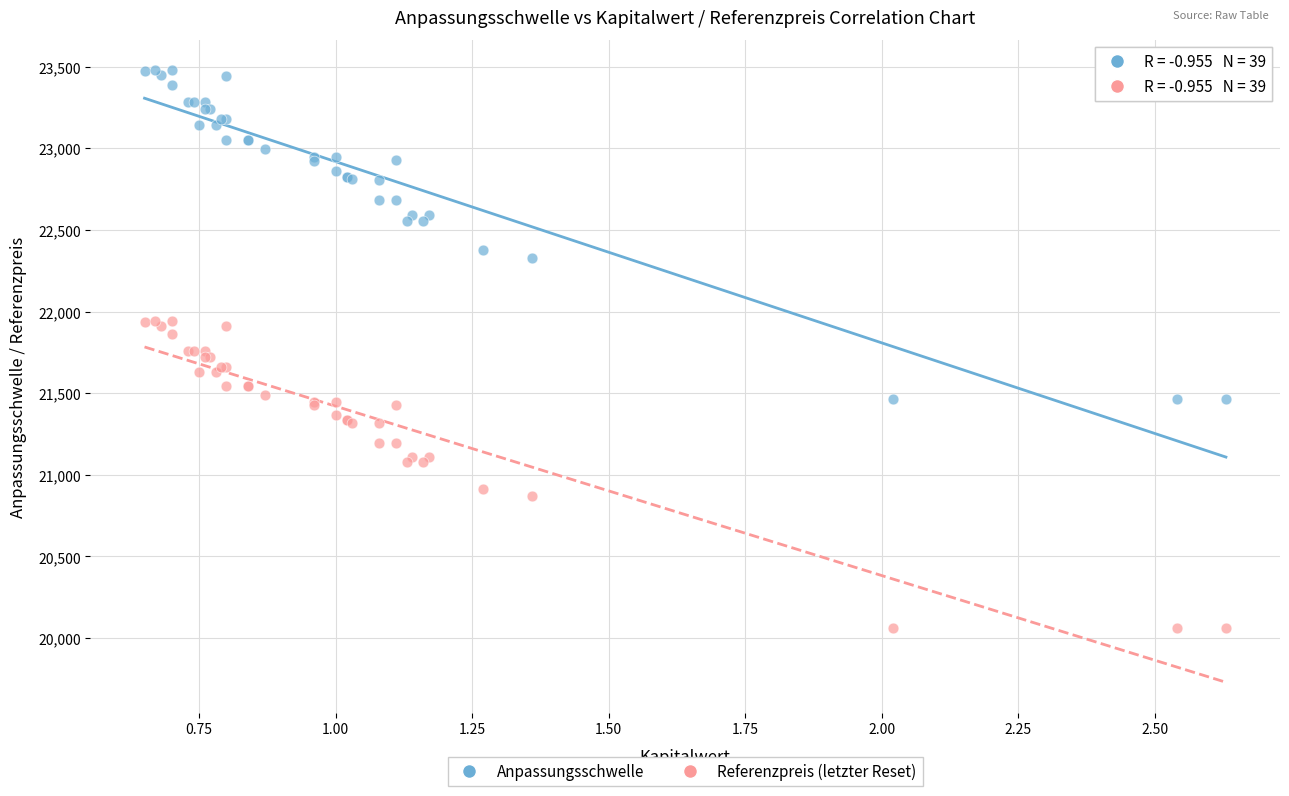

Which series reaches the maximum Y coordinate?

Anpassungsschwelle